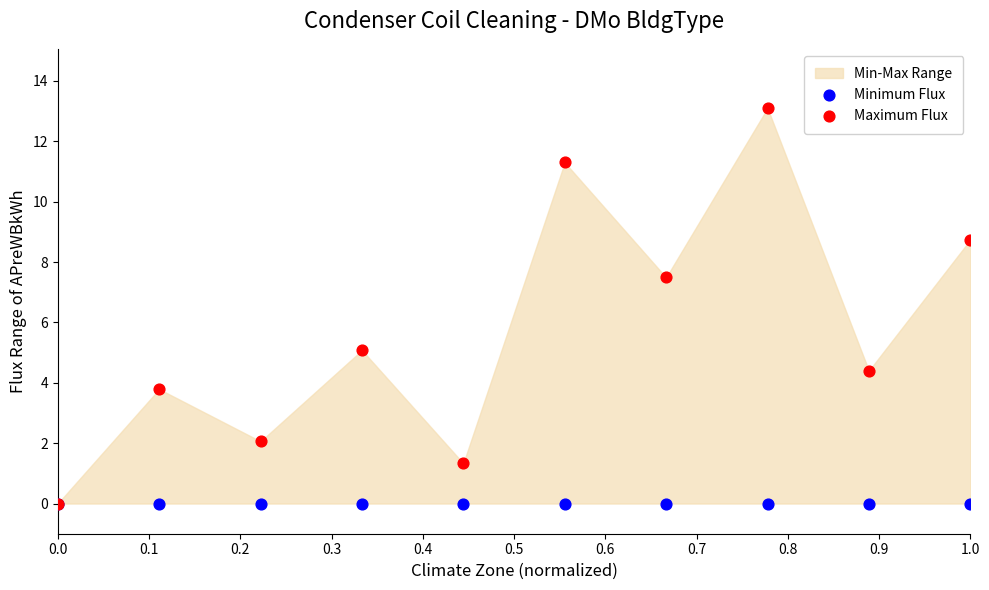

Which series contains the highest Y value?

Maximum Flux